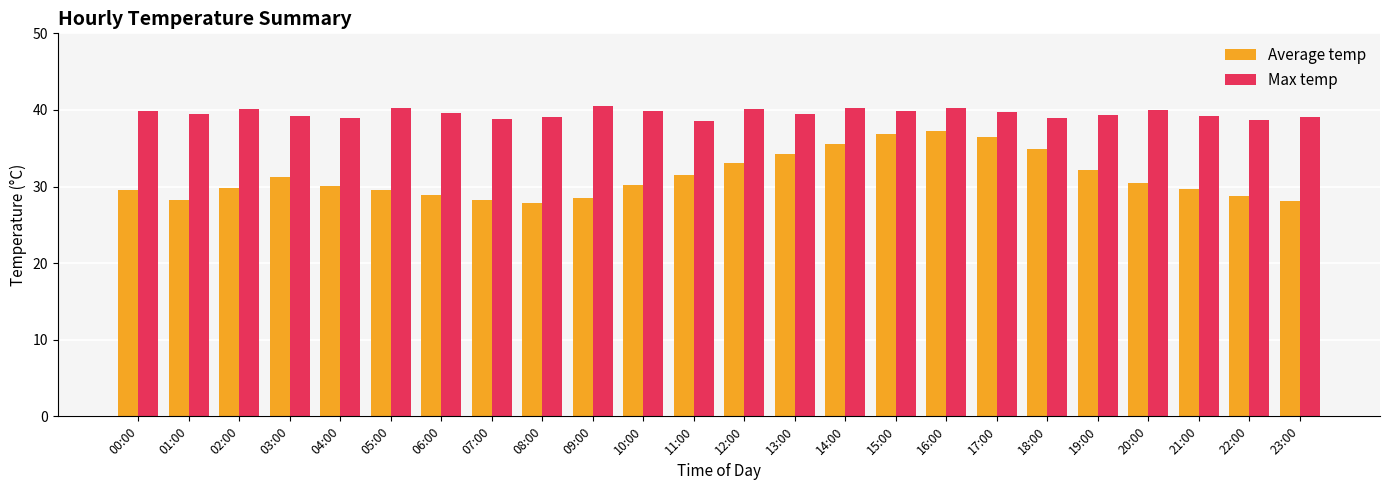

What is the minimum value shown in the chart?

27.8